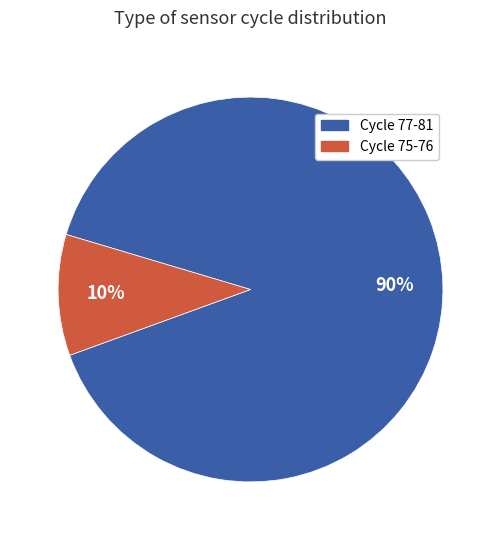

Is there a majority slice in this chart?

Yes